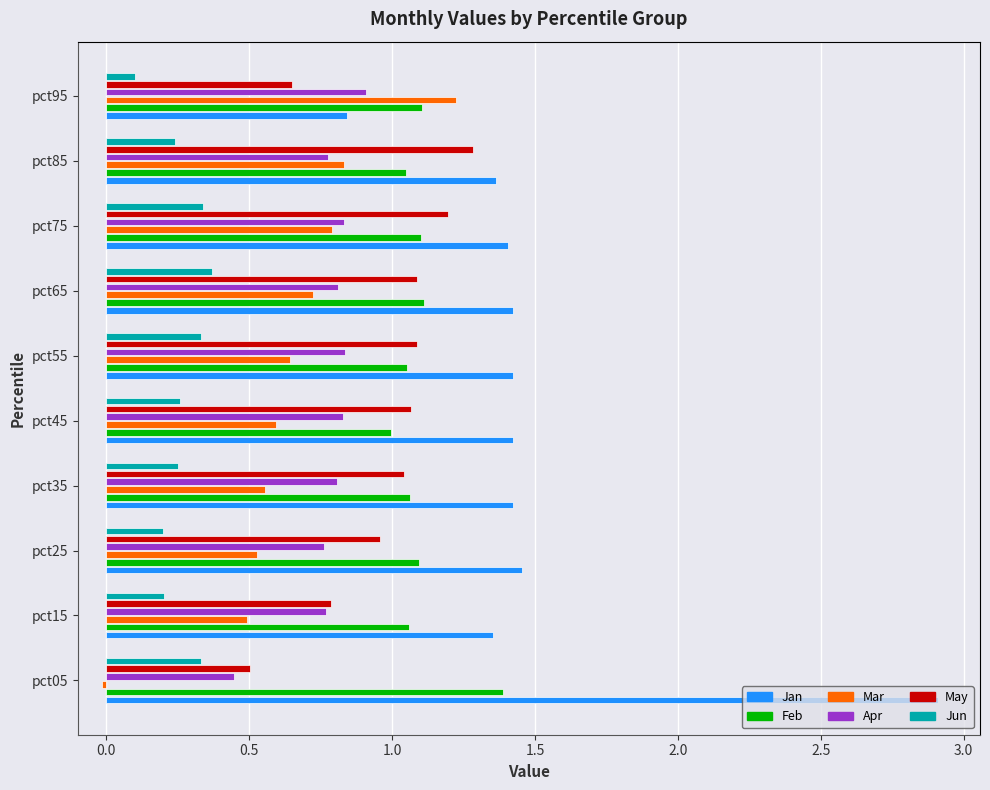

What is the sum of all Feb values?

11.0